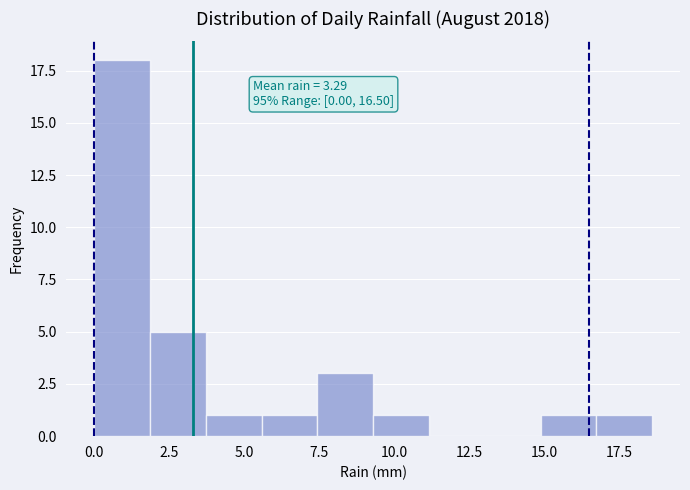

Around what value on the x-axis is the tallest bar? Give the approximate position of its centre, as read against the axis.

1.0